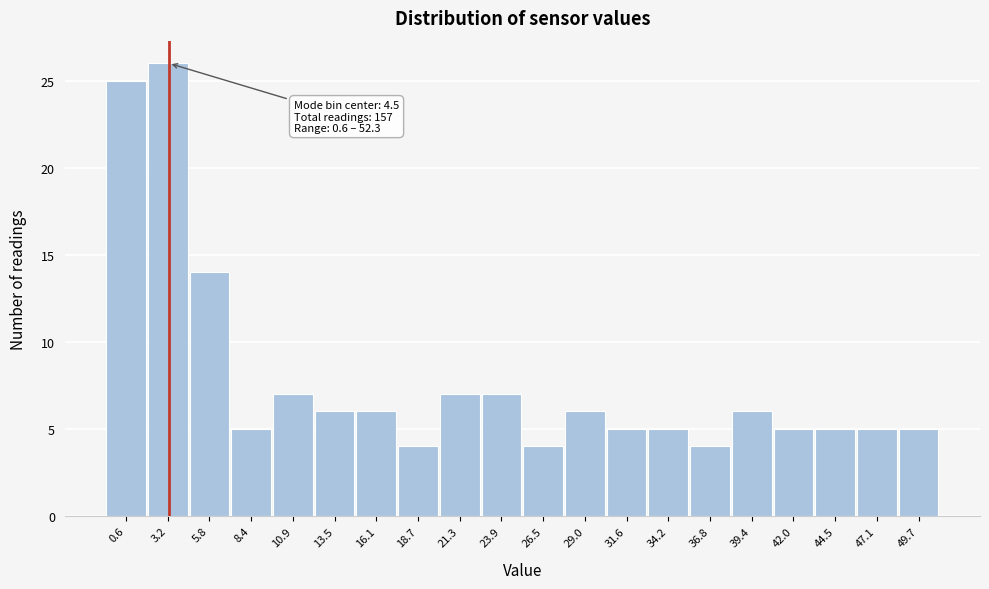

Reading left to right, transcribe all the data shown in this chart.

25	26	14	5	7	6	6	4	7	7	4	6	5	5	4	6	5	5	5	5